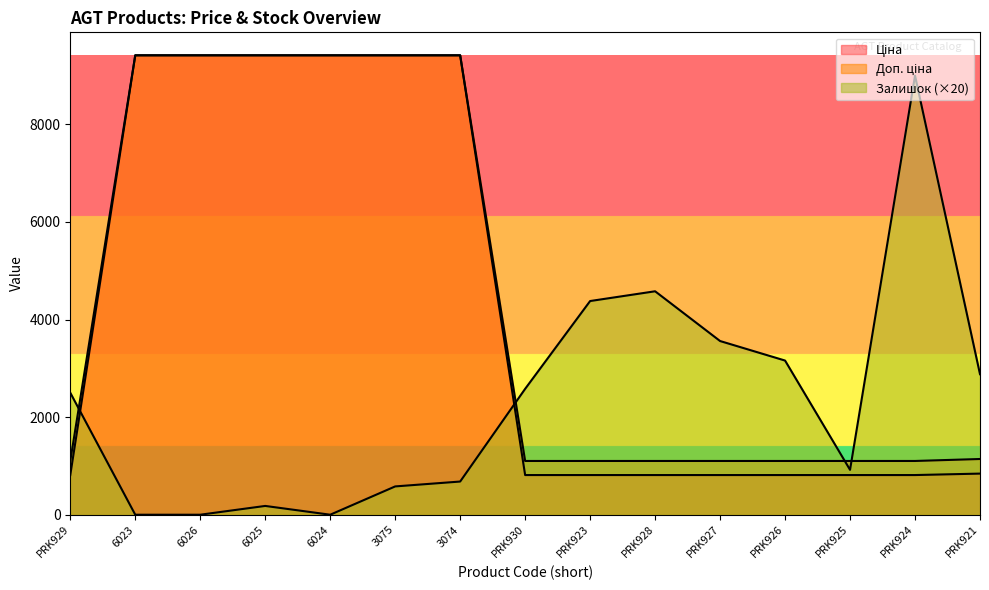

What is the sum of all Доп. ціна values?

66457.4